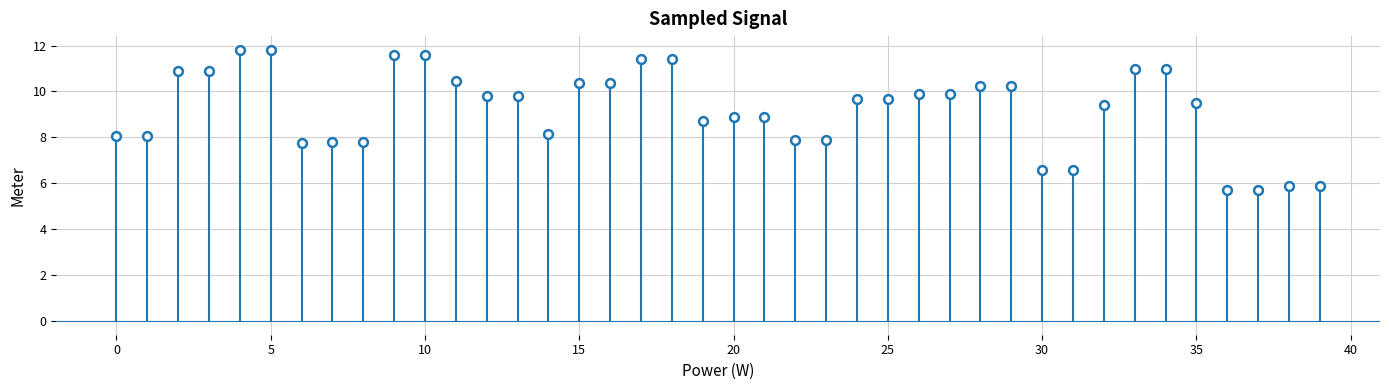

What is the range of Y values (max minus min)?

6.1